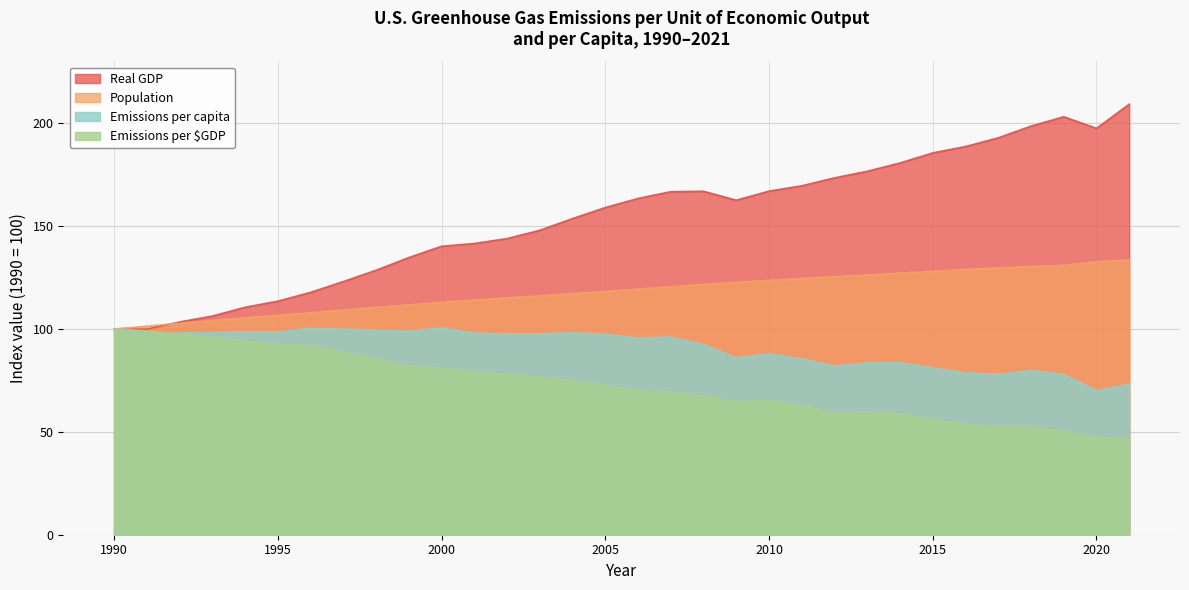

What is the value of the Emissions per capita point at the 10th from the left?

98.9